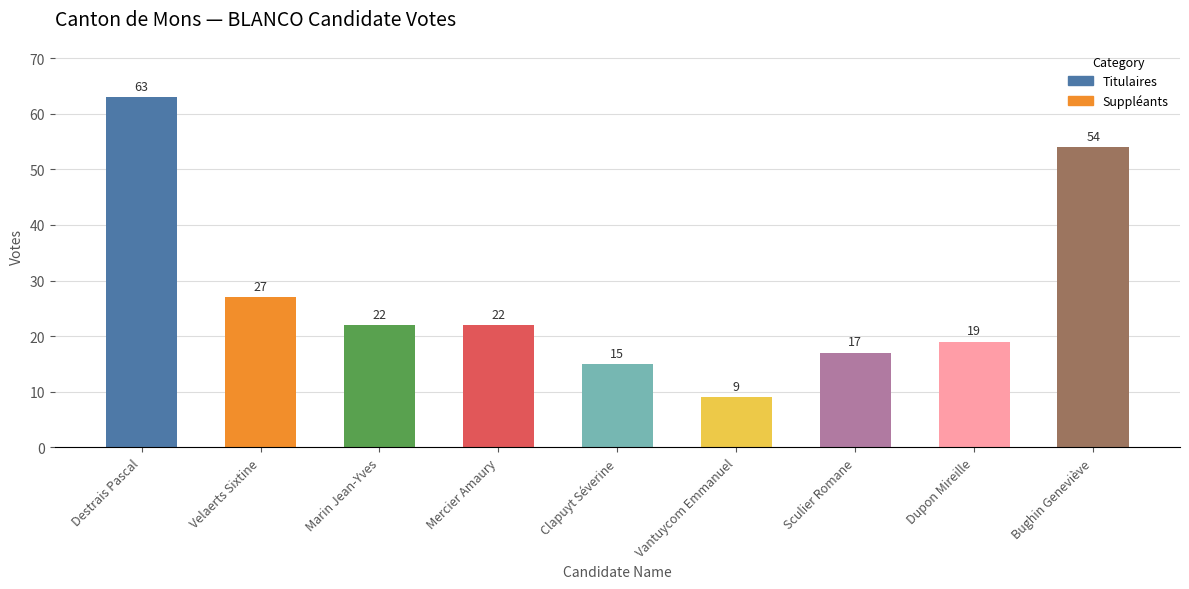

The value at Dupon Mireille is 32. True or false?

False